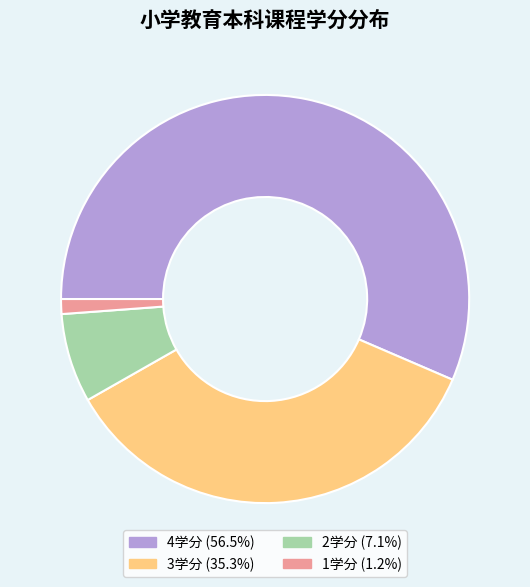

Is there a majority slice in this chart?

Yes